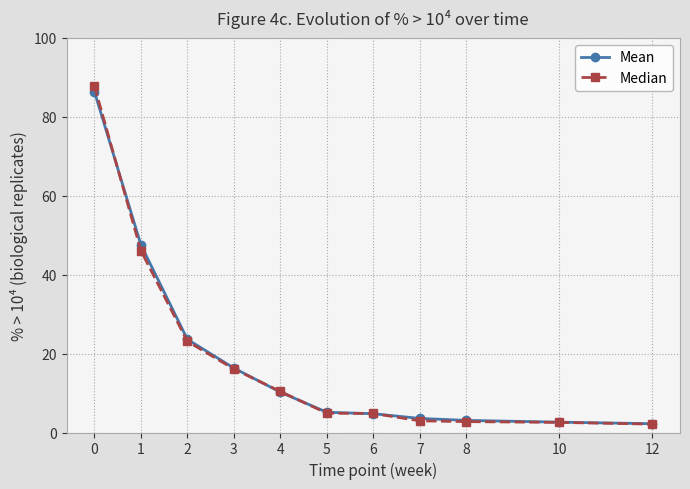

What is the value of the Median point at the 7th from the left?

4.8